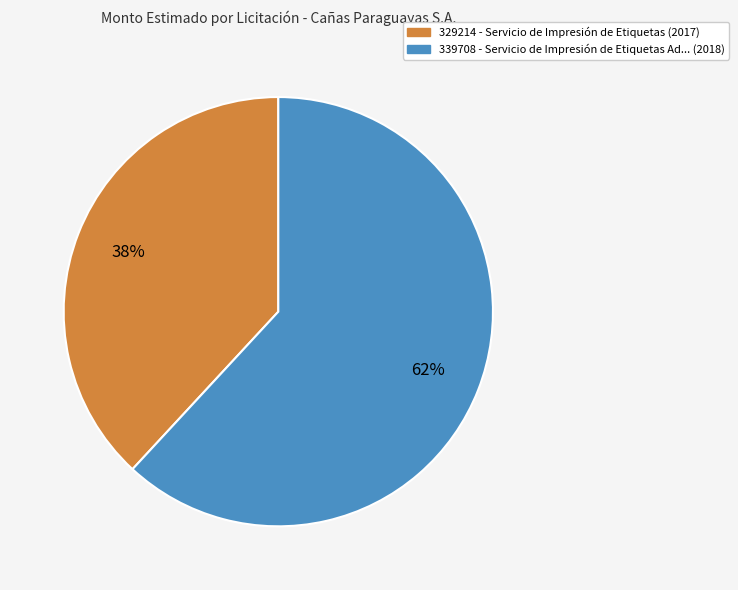

Is there a majority slice in this chart?

Yes